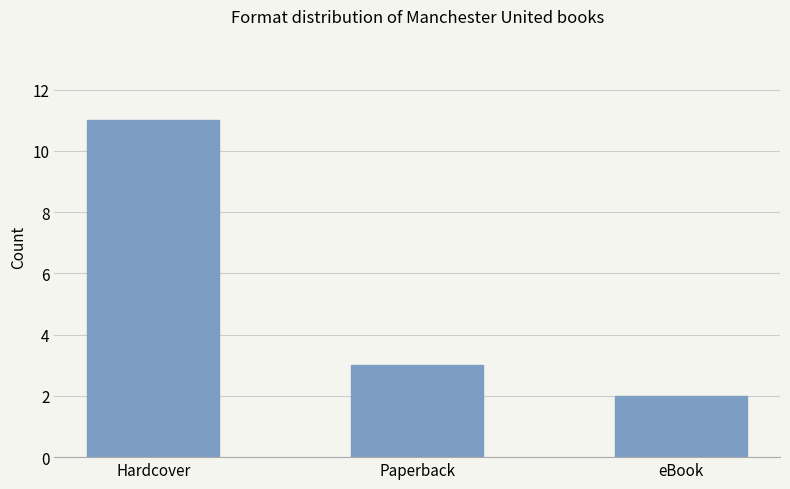

What is the label of the 1st bar from the left?

Hardcover